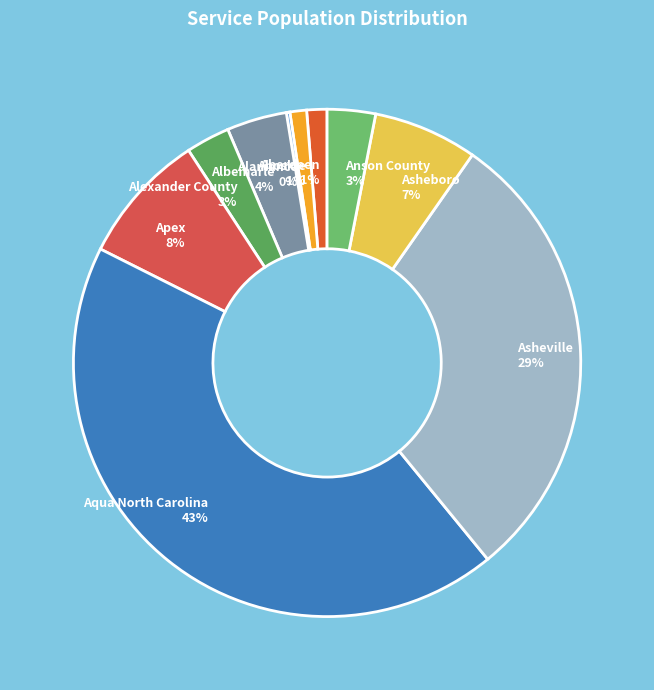

To the nearest percent, what is the difference between the largest and smallest slice percentages?

43%